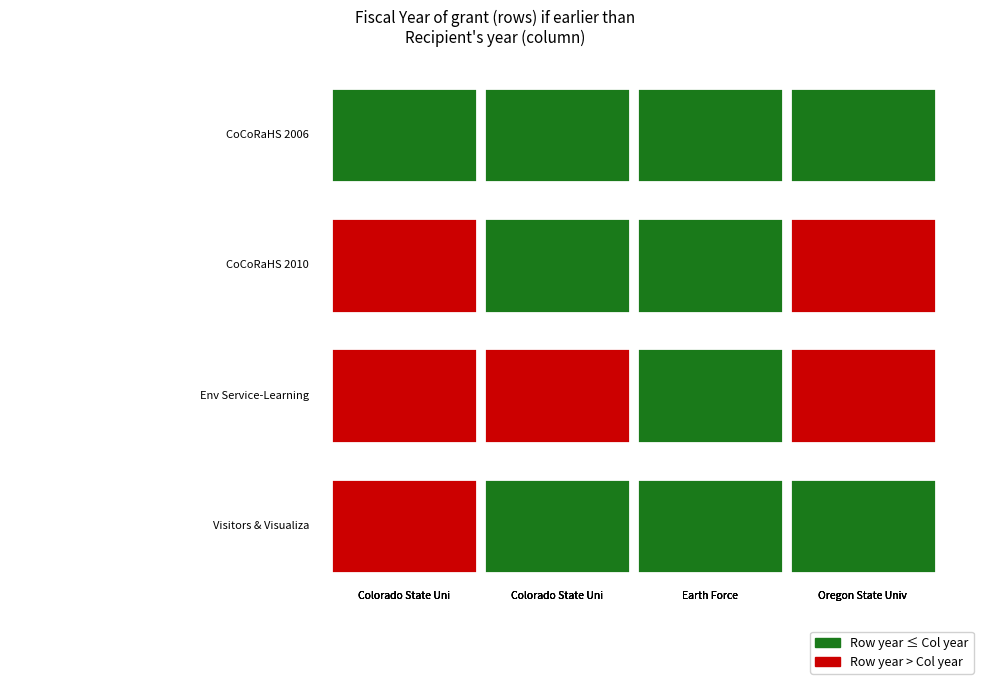

Where does the data first go above 2010?

2